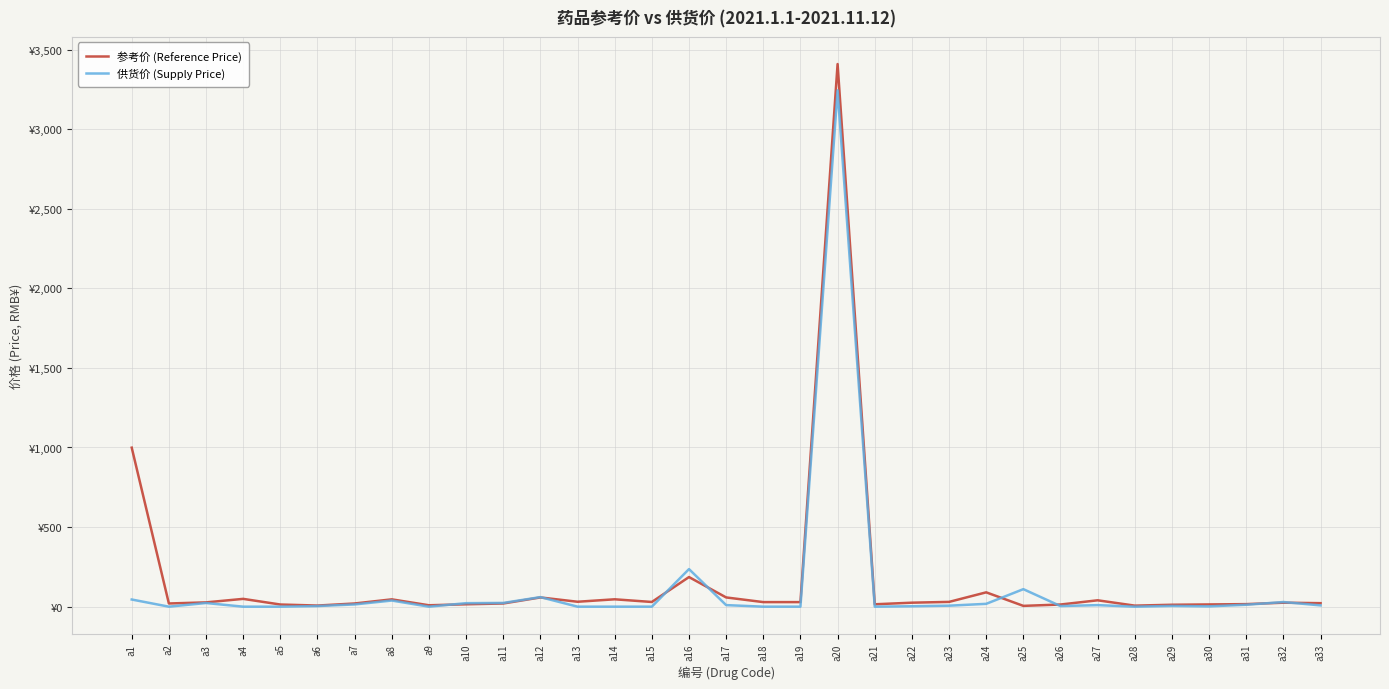

What are all the series names shown in the legend?

参考价 (Reference Price), 供货价 (Supply Price)